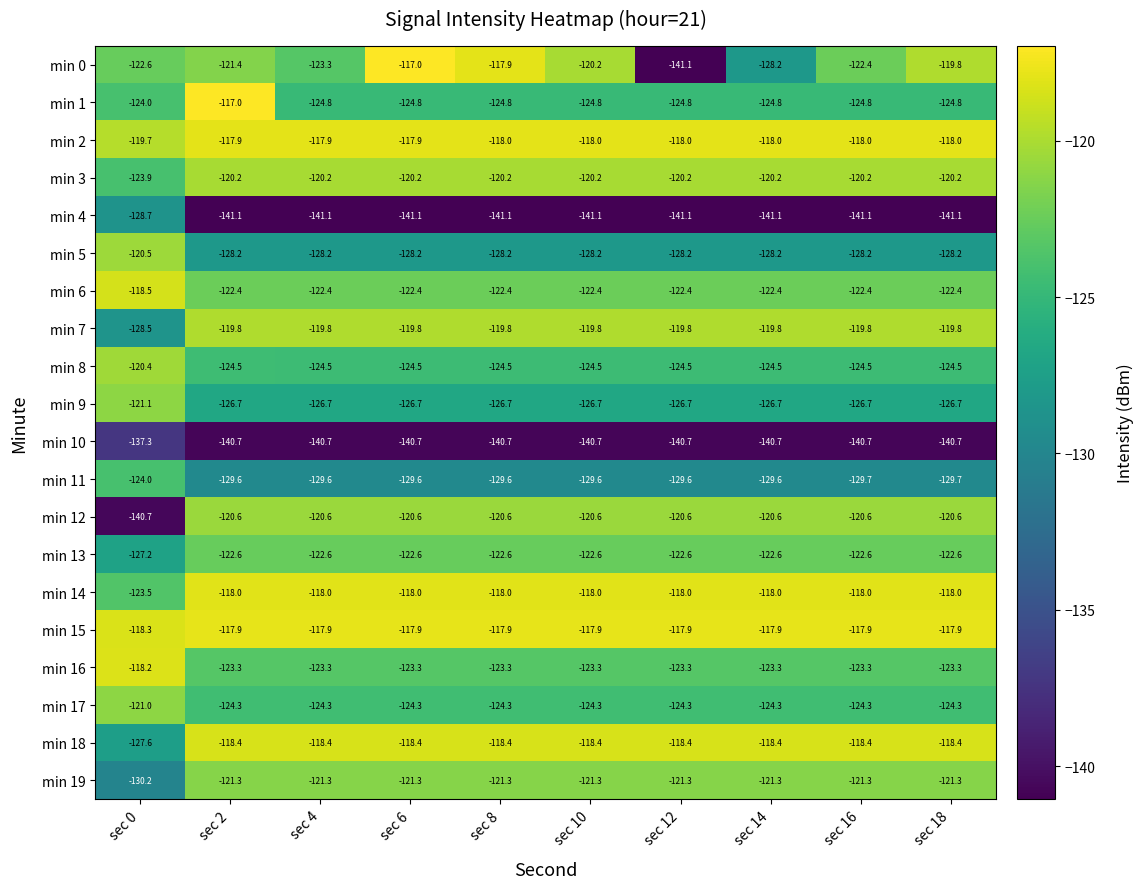

What is the greatest value displayed?

-117.0